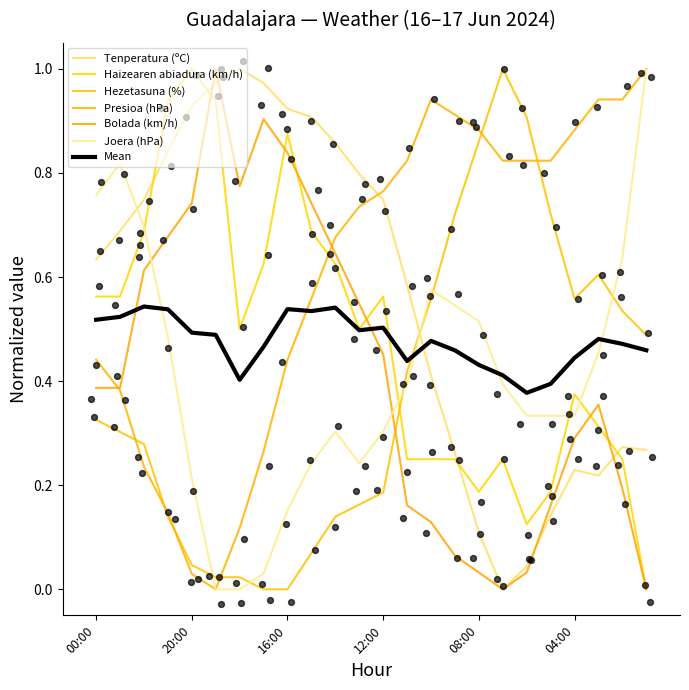

At which category is the sum across all series the highest?

22:00